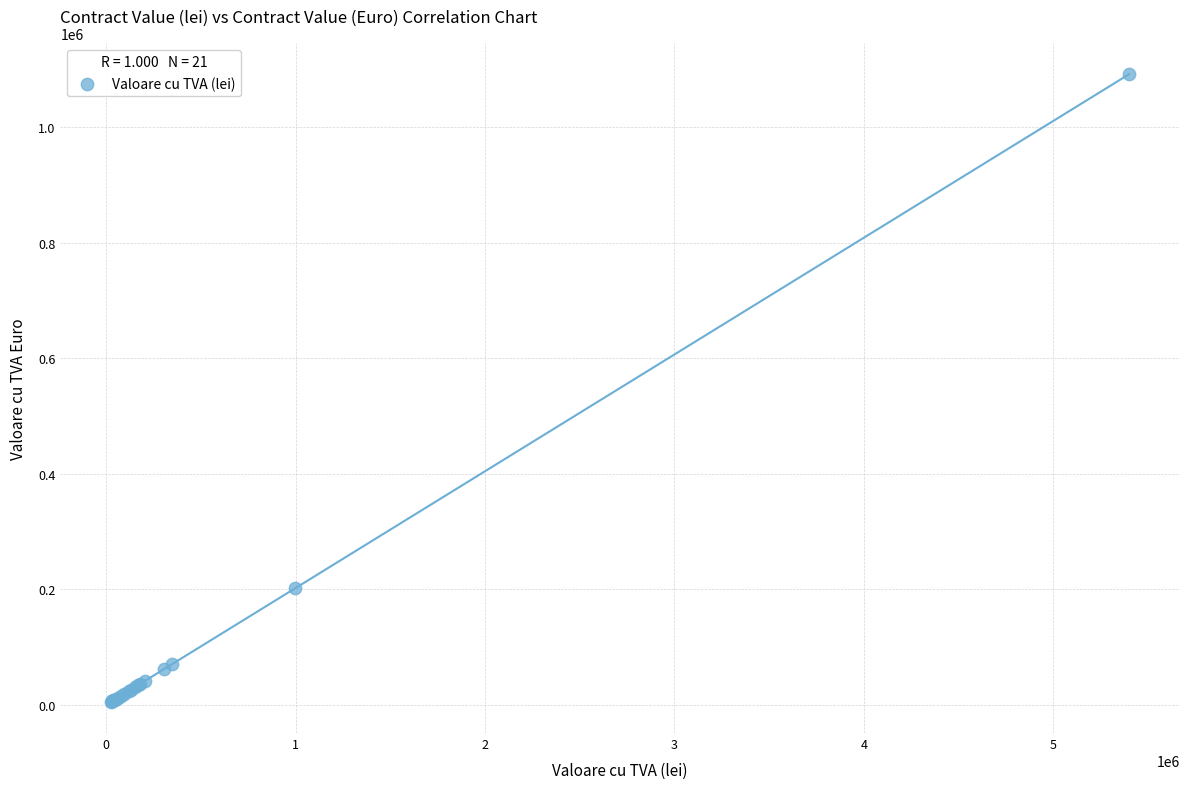

What Y value in the scatter plot is closest to 548494?

201916.1